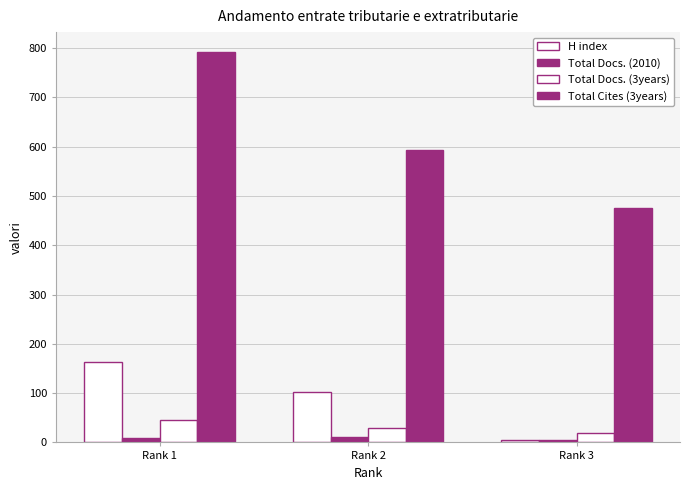

What is the sum of the Total Docs. (2010) values at Rank 3 and Rank 1?

13